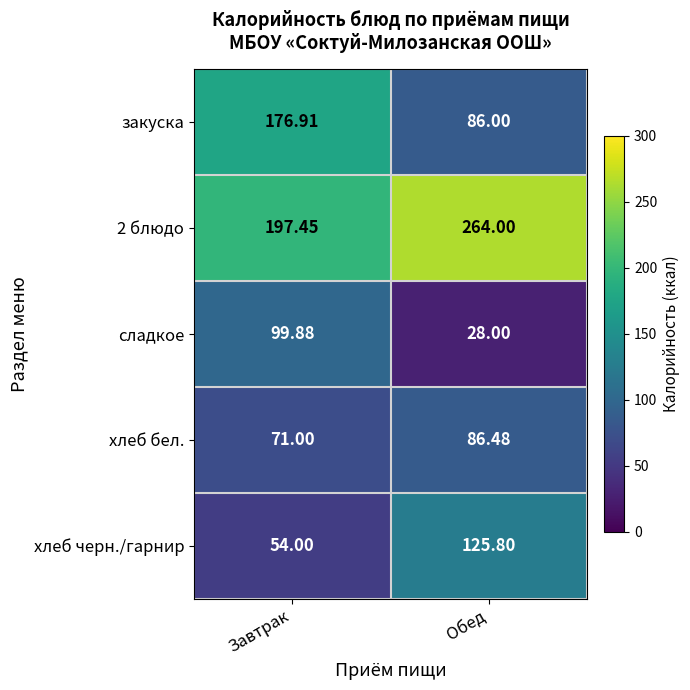

Which series has the largest total across all categories?

2 блюдо